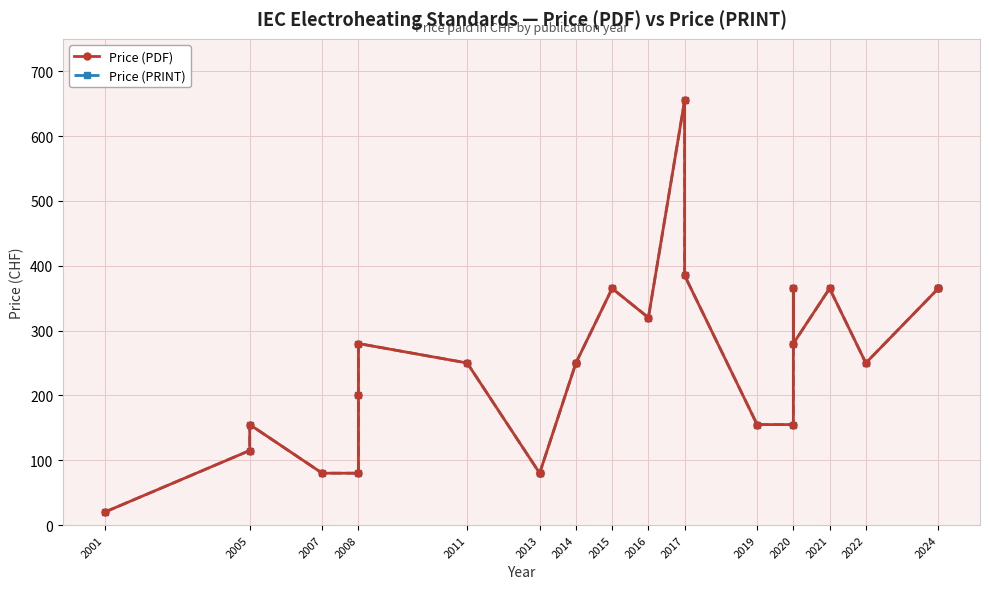

At which label does Price (PRINT) first exceed 250?

2008